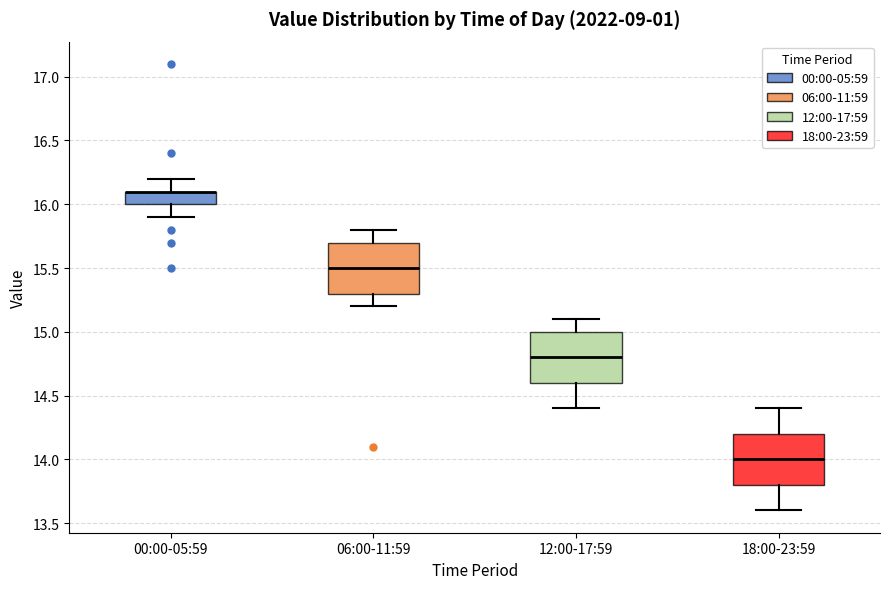

Reading left to right, read every box against the y-axis: the position of its median line, the range the box covers, and the ends of its whiskers. The values are not printed on the chart, so give them approximately, as read against the axis.

00:00-05:59: median 16.1 (drawn on the box's upper edge), box 16.0 to 16.1, whiskers 15.9 to 16.2
06:00-11:59: median 15.5, box 15.3 to 15.7, whiskers 15.2 to 15.8
12:00-17:59: median 14.8, box 14.6 to 15.0, whiskers 14.4 to 15.1
18:00-23:59: median 14.0, box 13.8 to 14.2, whiskers 13.6 to 14.4